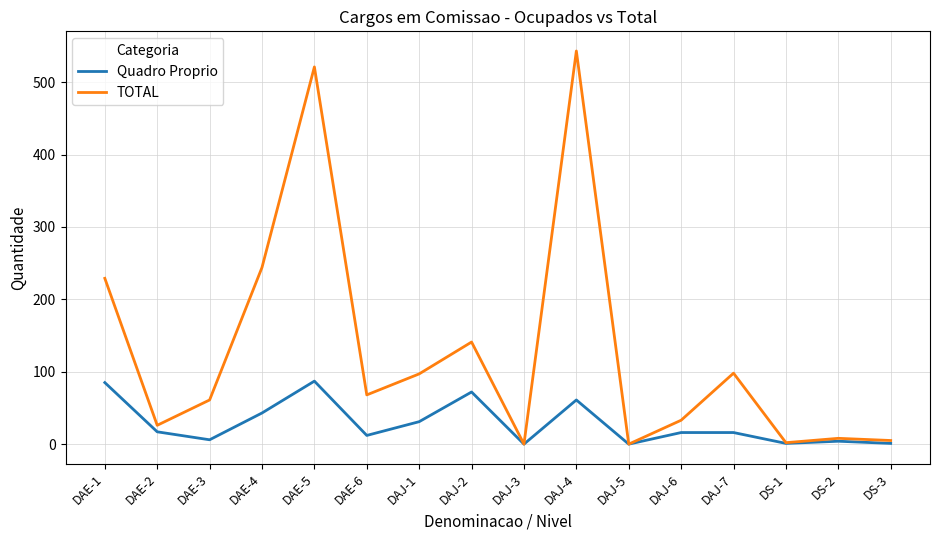

Which series has the widest spread of values?

TOTAL